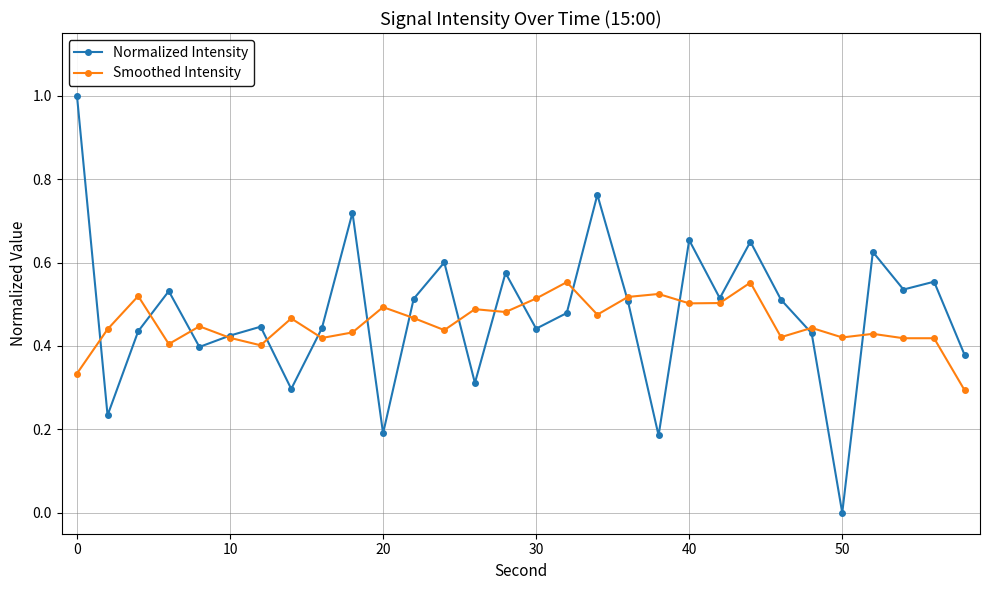

Which series has the largest range (max minus min)?

Normalized Intensity